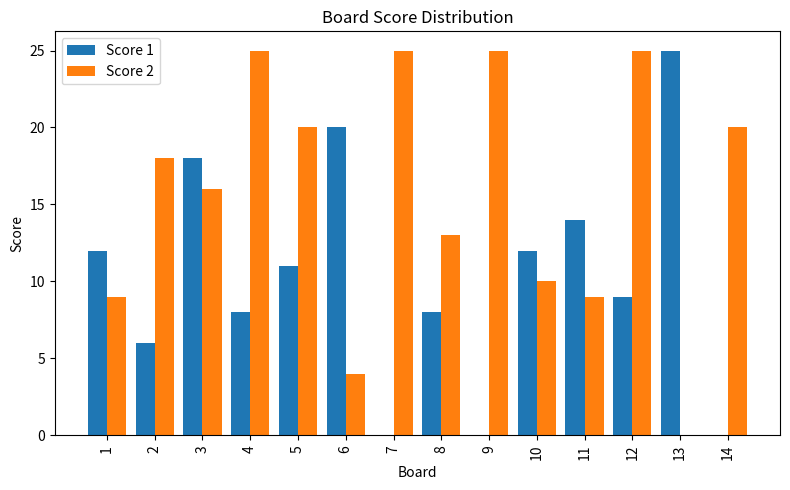

Reading left to right, extract all data points from this chart.

Score 1: 1=12	2=6	3=18	4=8	5=11	6=20	7=0	8=8	9=0	10=12	11=14	12=9	13=25	14=0
Score 2: 1=9	2=18	3=16	4=25	5=20	6=4	7=25	8=13	9=25	10=10	11=9	12=25	13=0	14=20